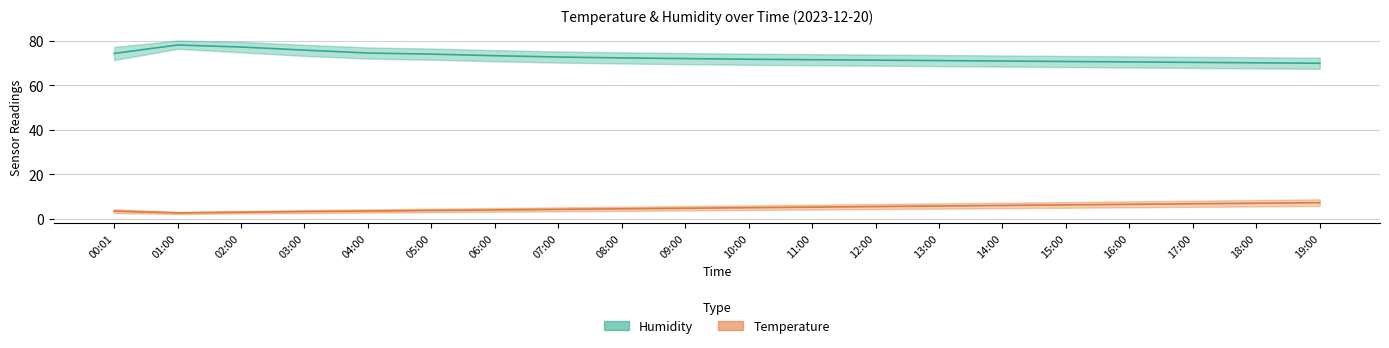

At which label does Humidity (estimate) first exceed 72?

00:01